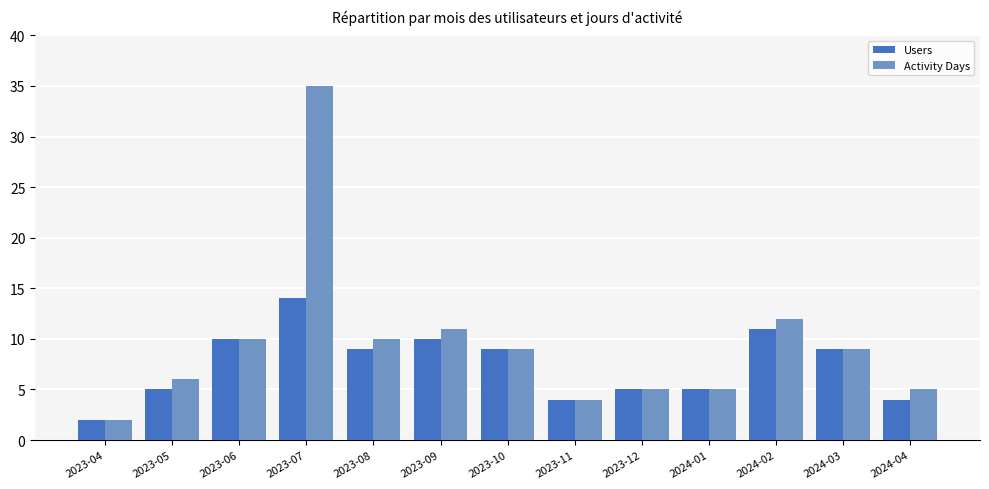

What position from the left is 2024-04?

13